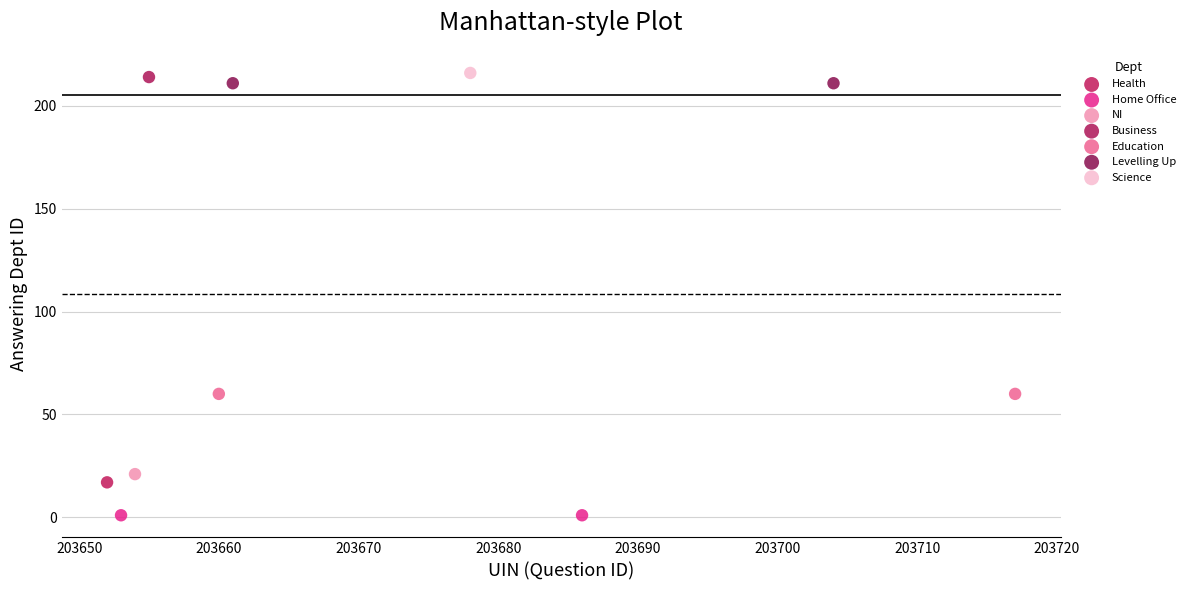

What are all the series names shown in the legend?

Health, Home Office, NI, Business, Education, Levelling Up, Science